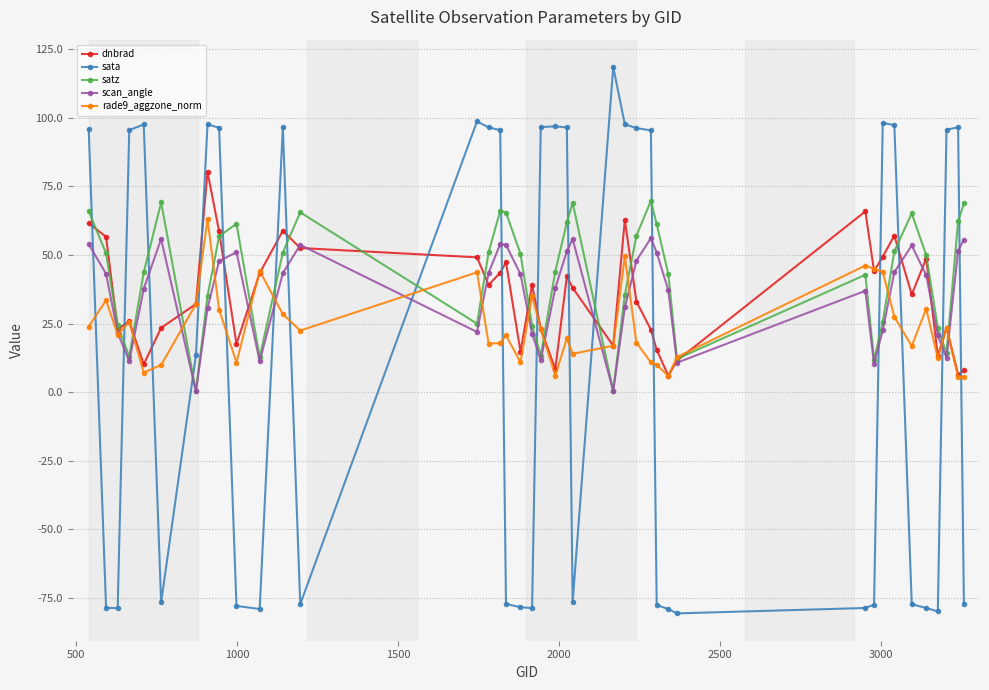

How many times do sata and dnbrad cross each other?

17